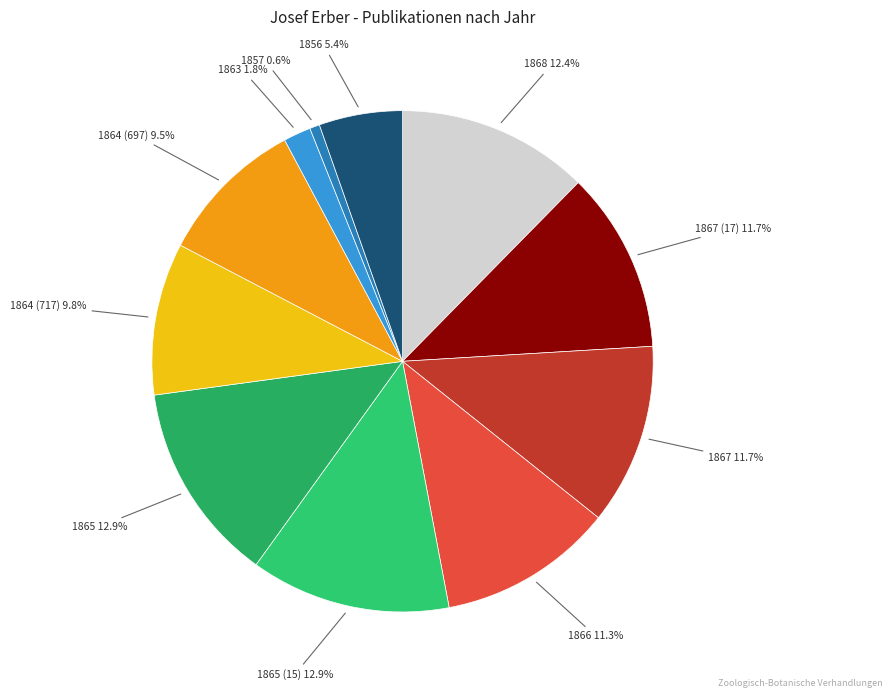

To the nearest percent, what is the difference between the largest and smallest slice percentages?

12%